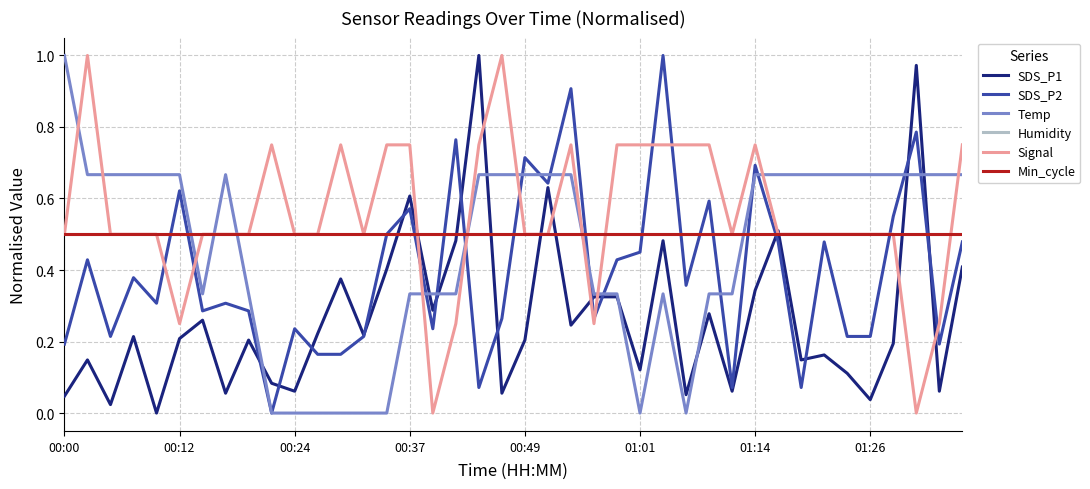

Which series ends up on top after the final intersection of SDS_P1 and Min_cycle?

Min_cycle